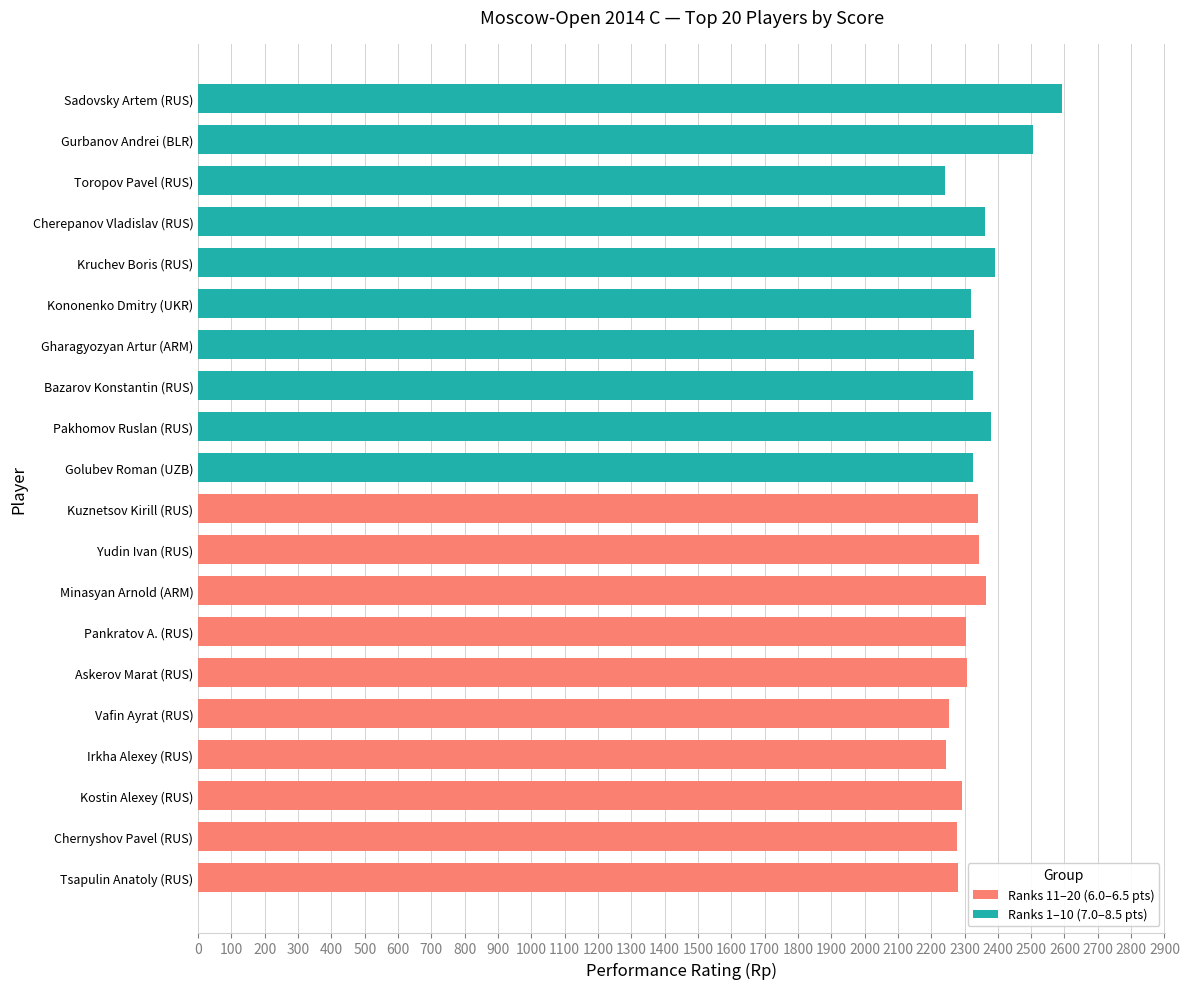

Which series has the largest total across all categories?

Ranks 1–10 (7.0–8.5 pts)